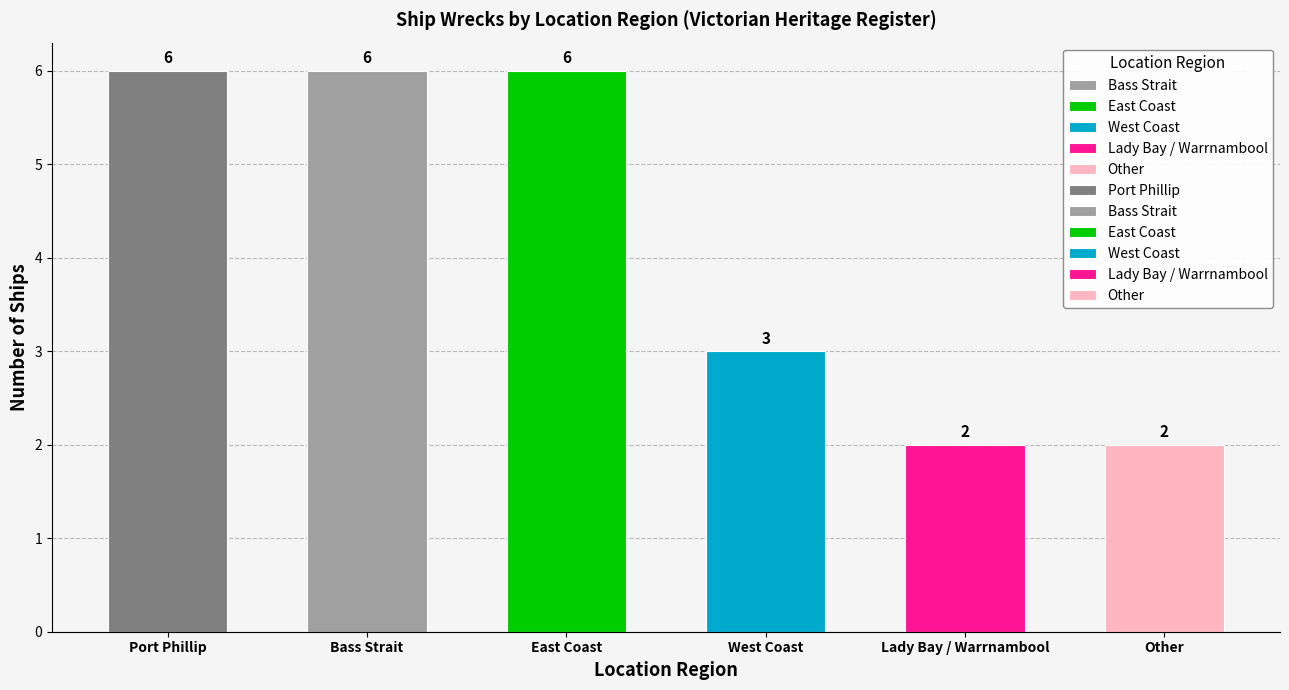

The value at West Coast is 5. True or false?

False